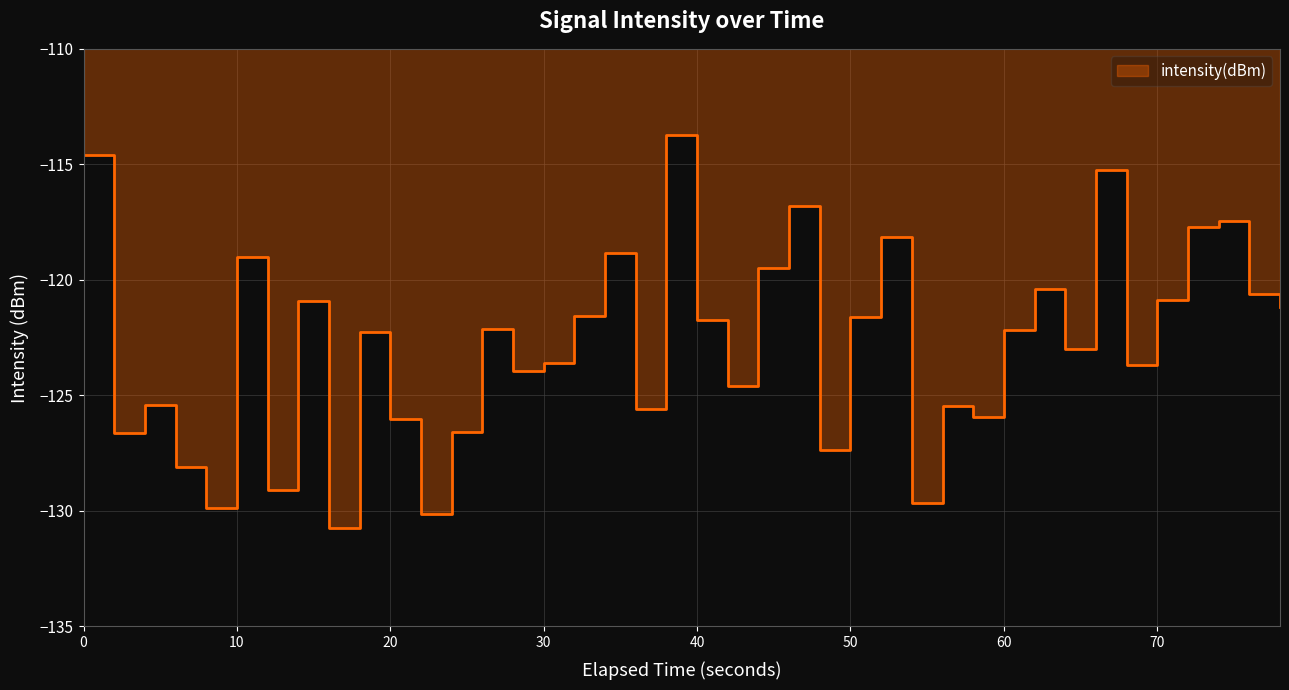

How many points are higher than both their immediate neighbors (excluding endpoints)?

13